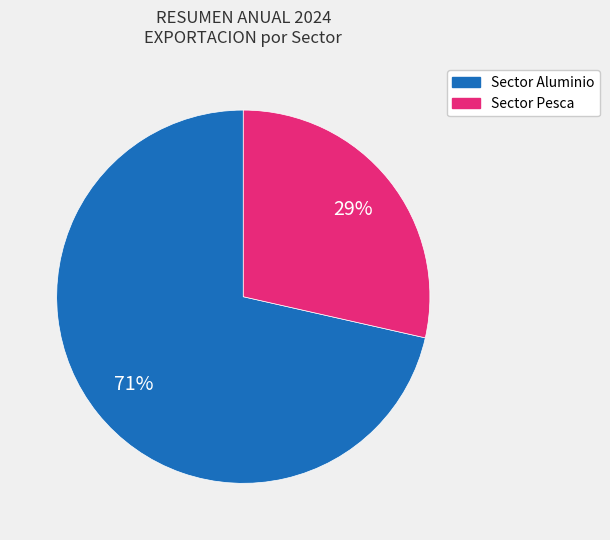

Count the number of slices in the pie.

2